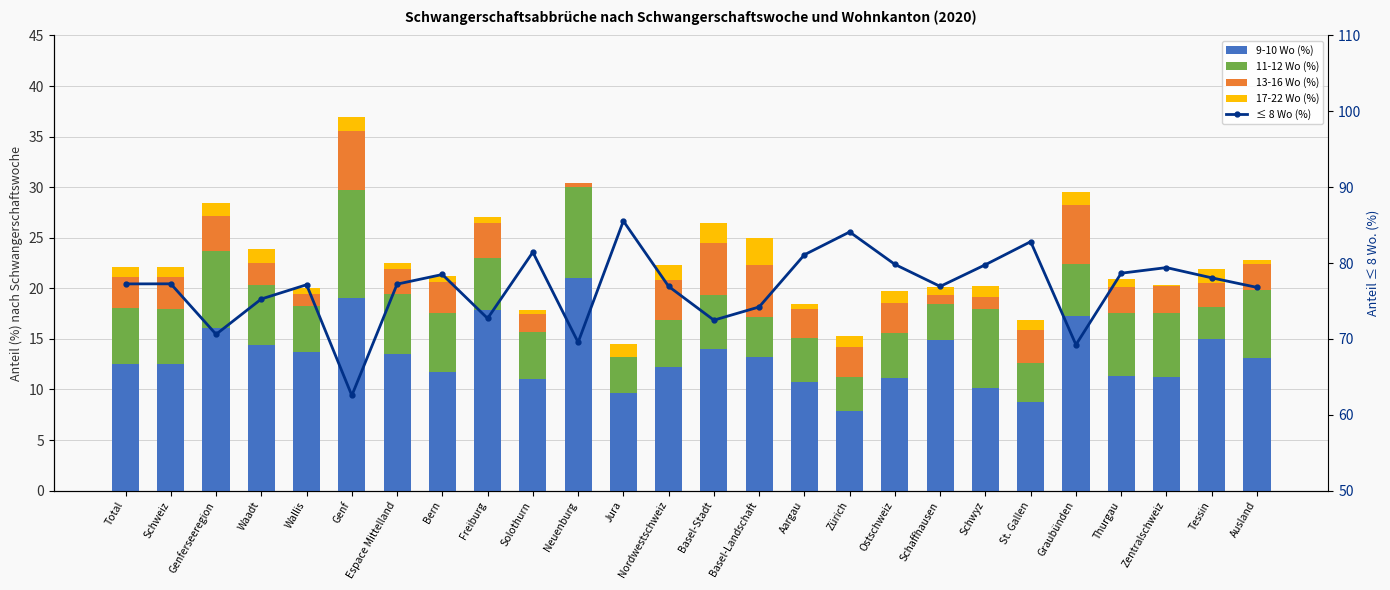

Rank the series by their maximum value, from lowest to highest.

17-22 Wo (%), 13-16 Wo (%), 11-12 Wo (%), 9-10 Wo (%), ≤ 8 Wo (%)